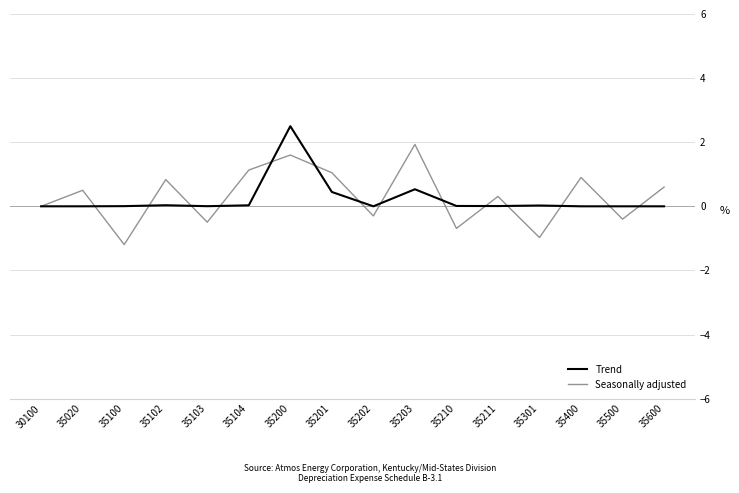

What is the average value of the Trend series?

0.2